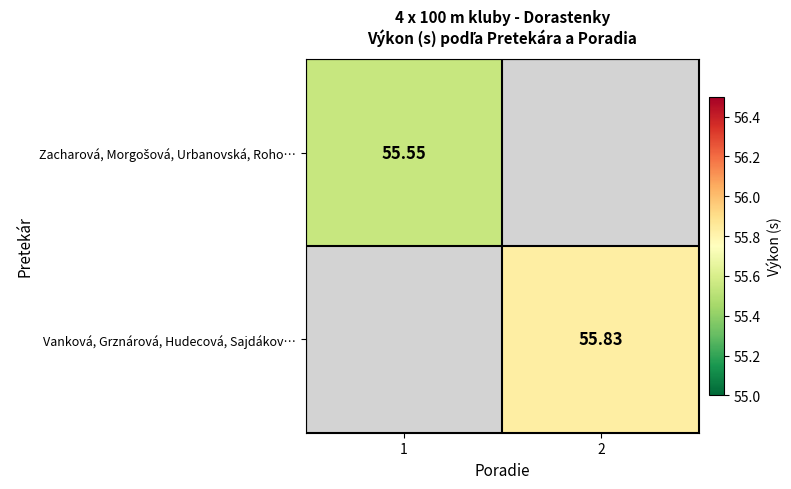

Between 1 and 2, which is larger?

2